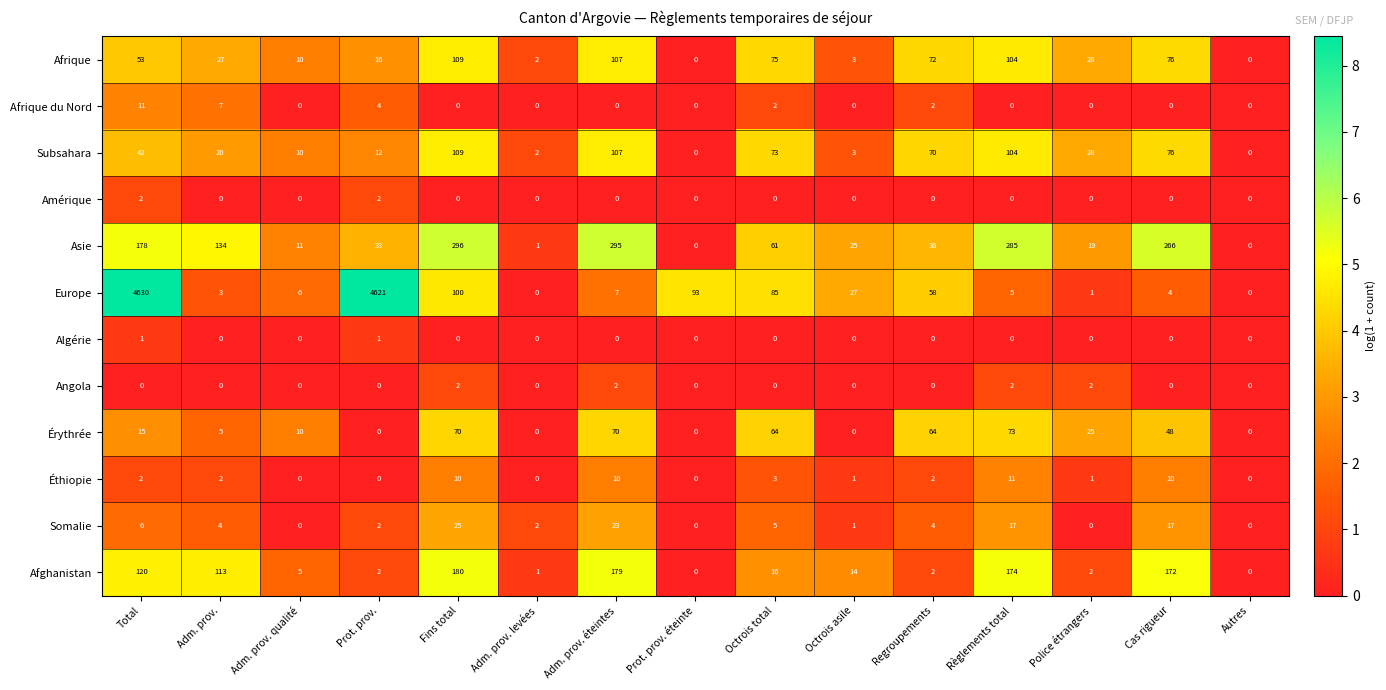

Which series has the largest total across all categories?

Europe